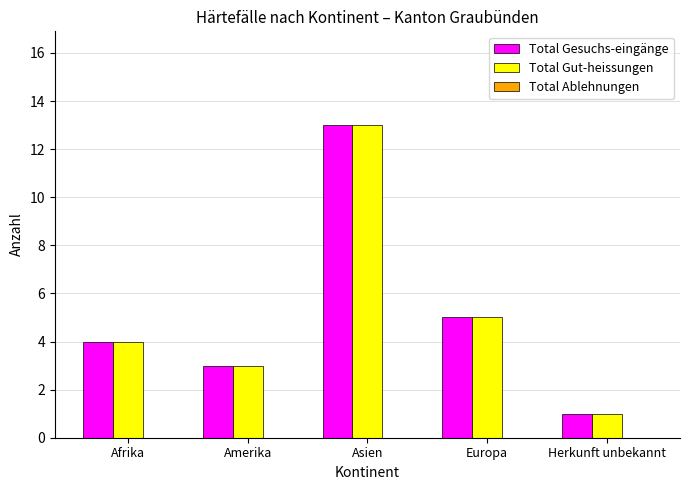

Is it true that Total Gut-heissungen equals 0 at Herkunft unbekannt?

False